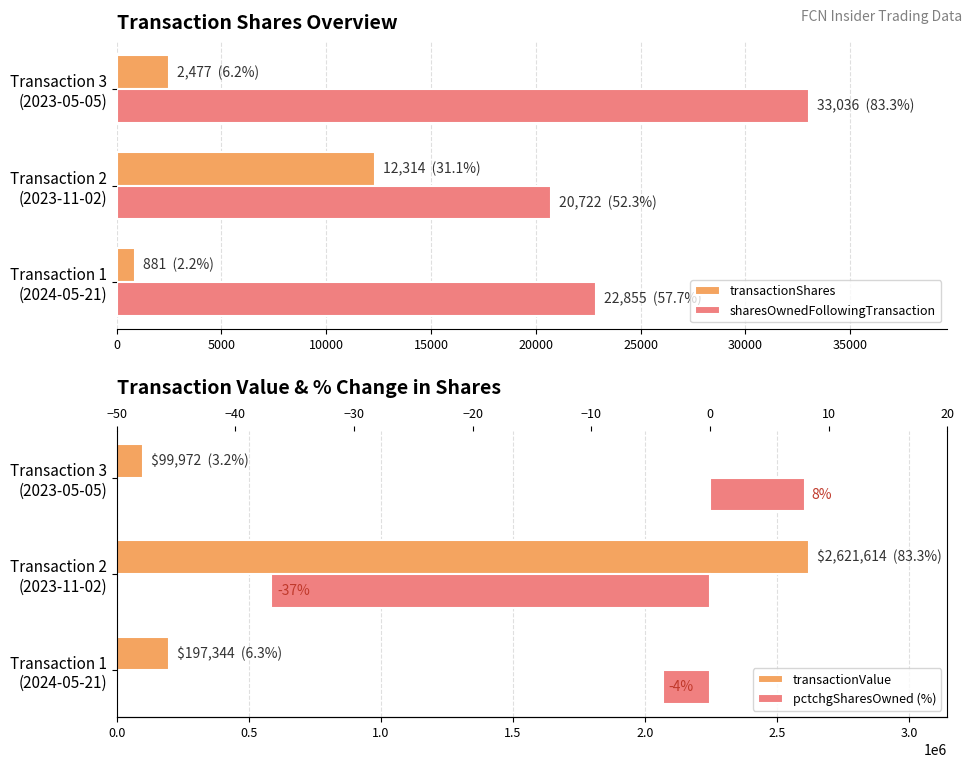

What is the lowest value of the transactionValue series?

99972